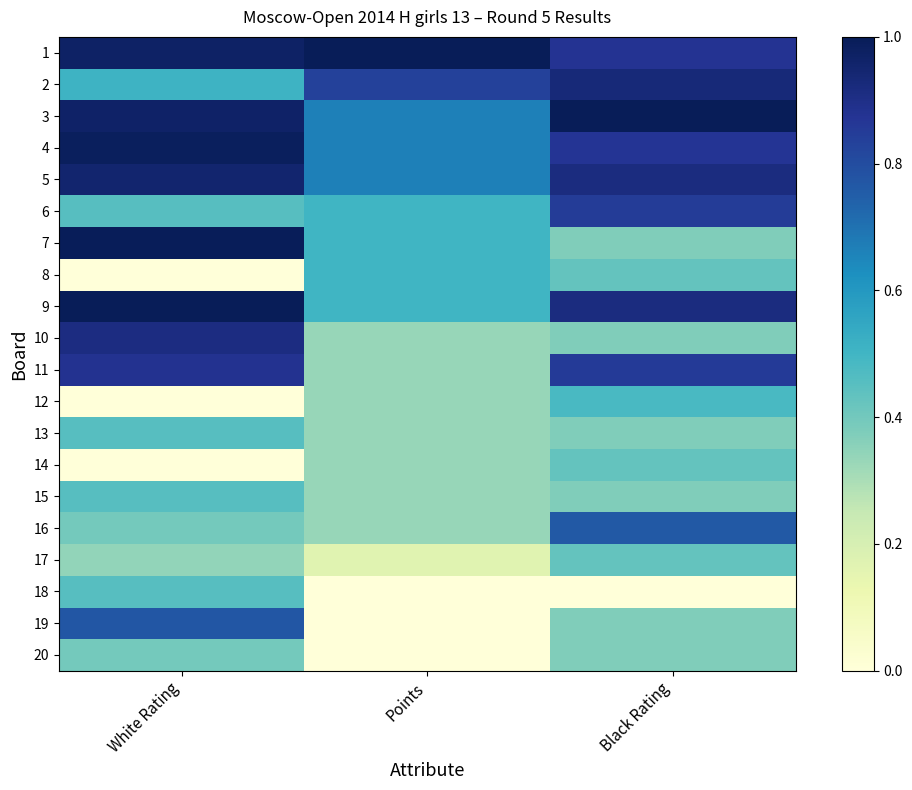

Reading right to left, list all the values displayed in this chart.

1: Black Rating=0.9	Points=1.0	White Rating=1.0
2: Black Rating=0.9	Points=0.8	White Rating=0.5
3: Black Rating=1.0	Points=0.7	White Rating=1.0
4: Black Rating=0.9	Points=0.7	White Rating=1.0
5: Black Rating=0.9	Points=0.7	White Rating=1.0
6: Black Rating=0.8	Points=0.5	White Rating=0.5
7: Black Rating=0.4	Points=0.5	White Rating=1.0
8: Black Rating=0.4	Points=0.5	White Rating=0.0
9: Black Rating=0.9	Points=0.5	White Rating=1.0
10: Black Rating=0.4	Points=0.3	White Rating=0.9
11: Black Rating=0.9	Points=0.3	White Rating=0.9
12: Black Rating=0.5	Points=0.3	White Rating=0.0
13: Black Rating=0.4	Points=0.3	White Rating=0.5
14: Black Rating=0.4	Points=0.3	White Rating=0.0
15: Black Rating=0.4	Points=0.3	White Rating=0.5
16: Black Rating=0.8	Points=0.3	White Rating=0.4
17: Black Rating=0.4	Points=0.2	White Rating=0.3
18: Black Rating=0.0	Points=0.0	White Rating=0.5
19: Black Rating=0.4	Points=0.0	White Rating=0.8
20: Black Rating=0.4	Points=0.0	White Rating=0.4